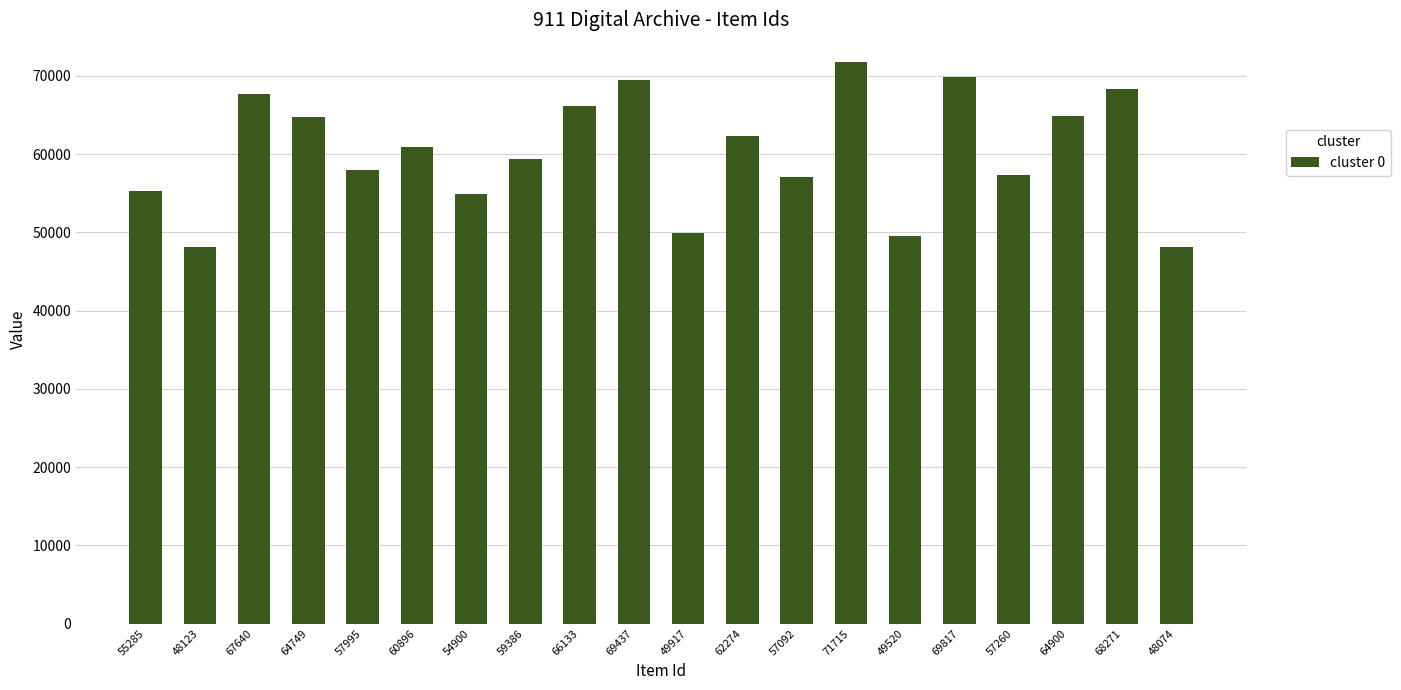

How many values are below 60896?

10